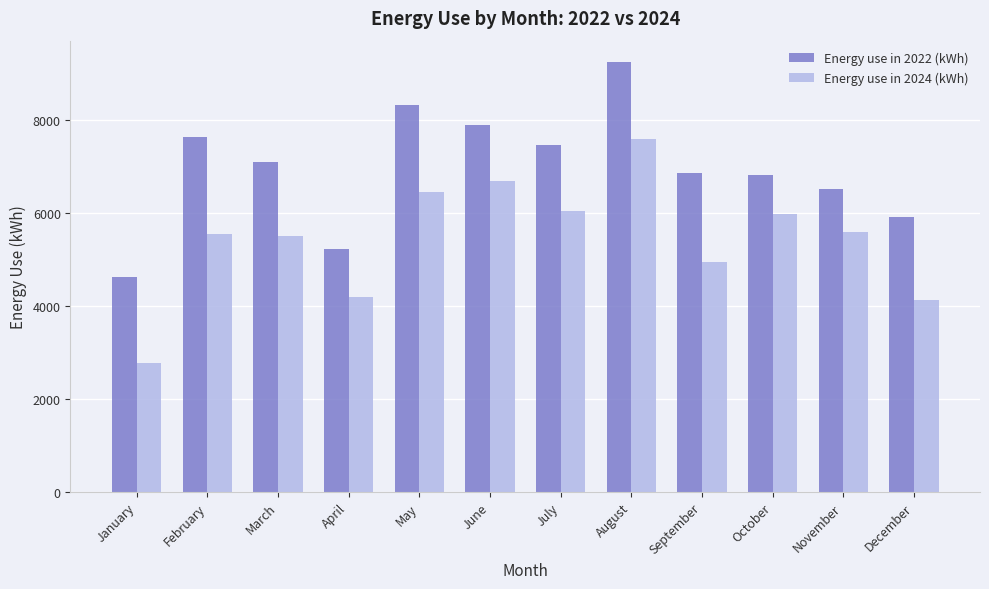

Read the Energy use in 2024 (kWh) value at August.

7588.6